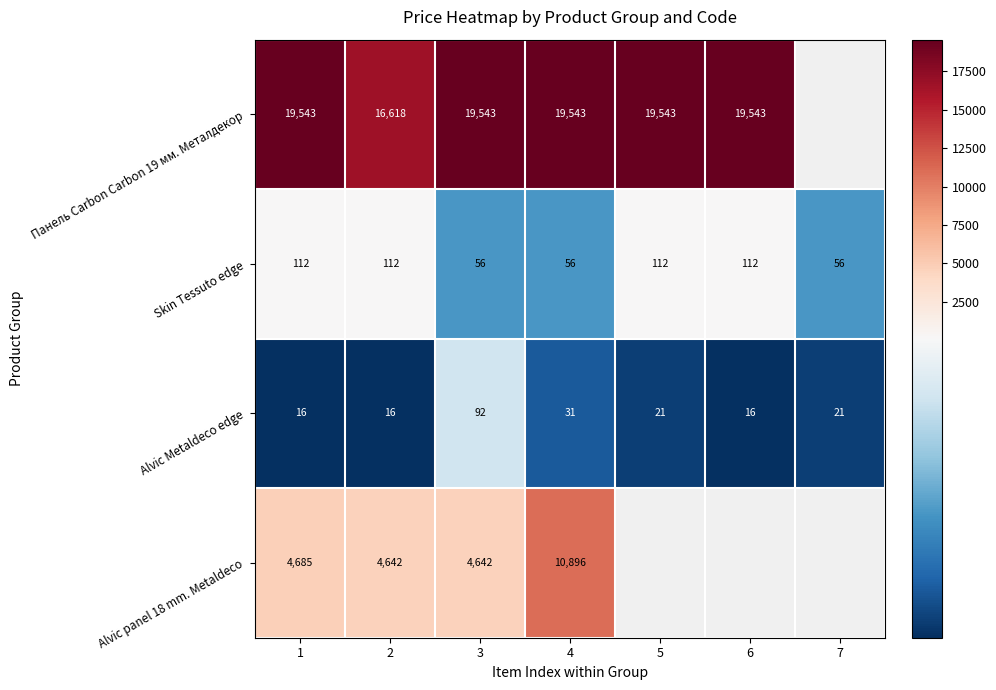

The Alvic Metaldeco edge series shows 92.0 at 3. True or false?

True